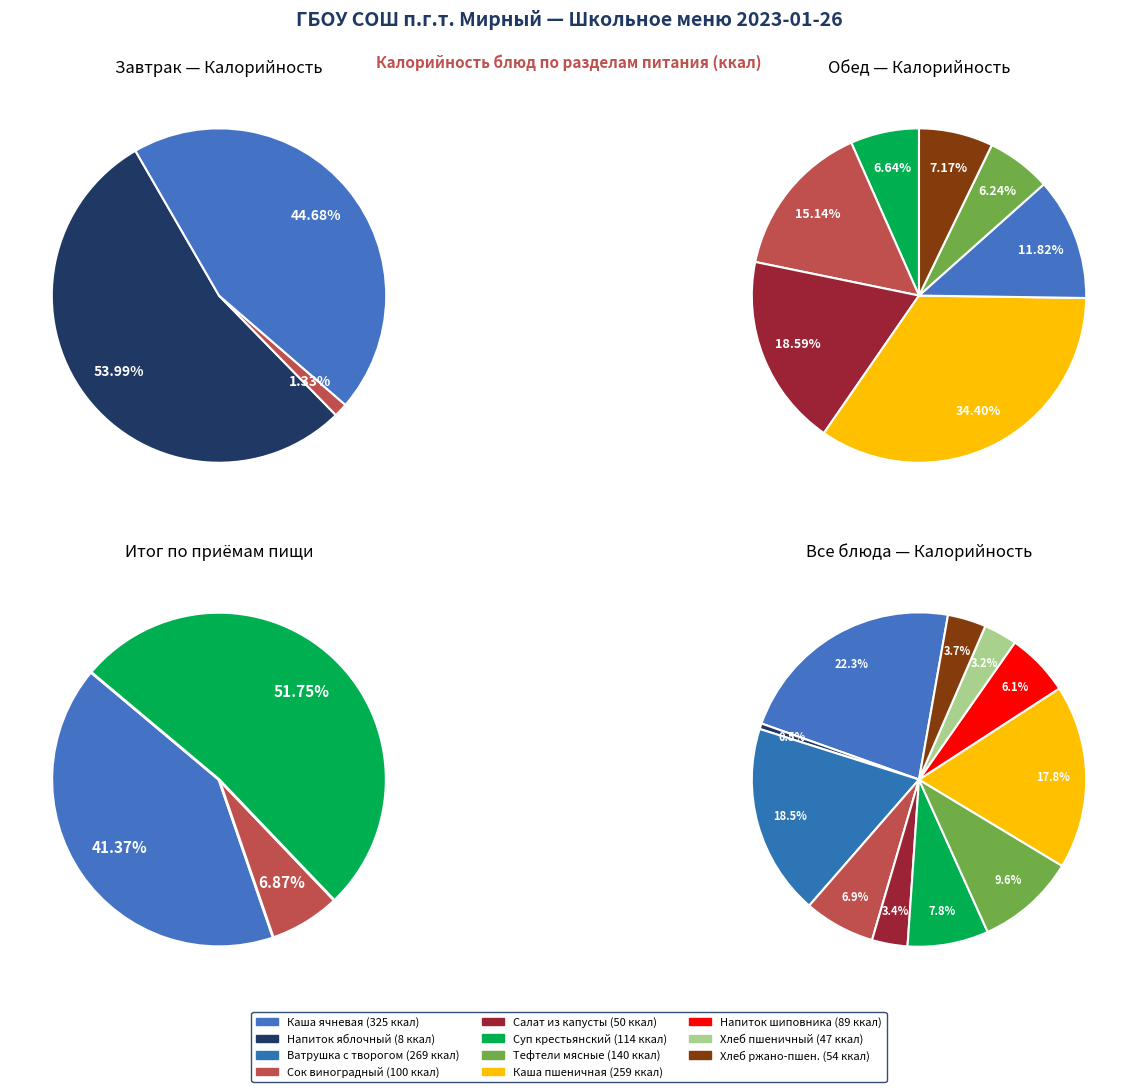

What is the change in value from Салат из капусты белокачанной to Хлеб пшеничный?

-3